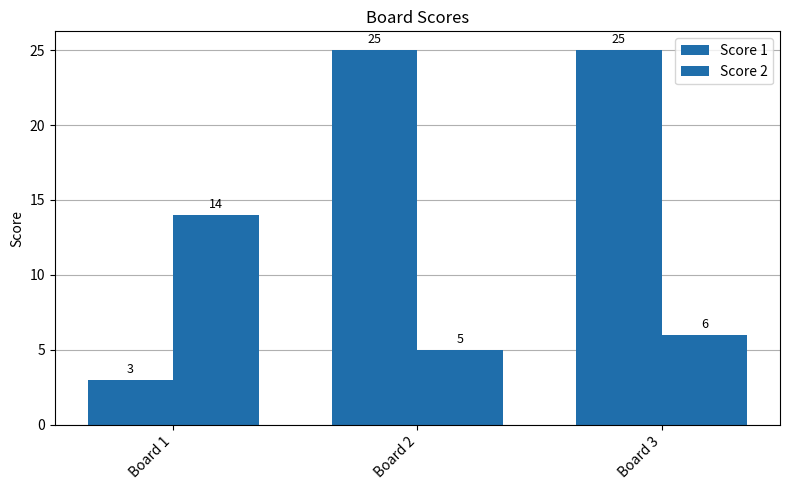

What is the average value of the Score 2 series?

8